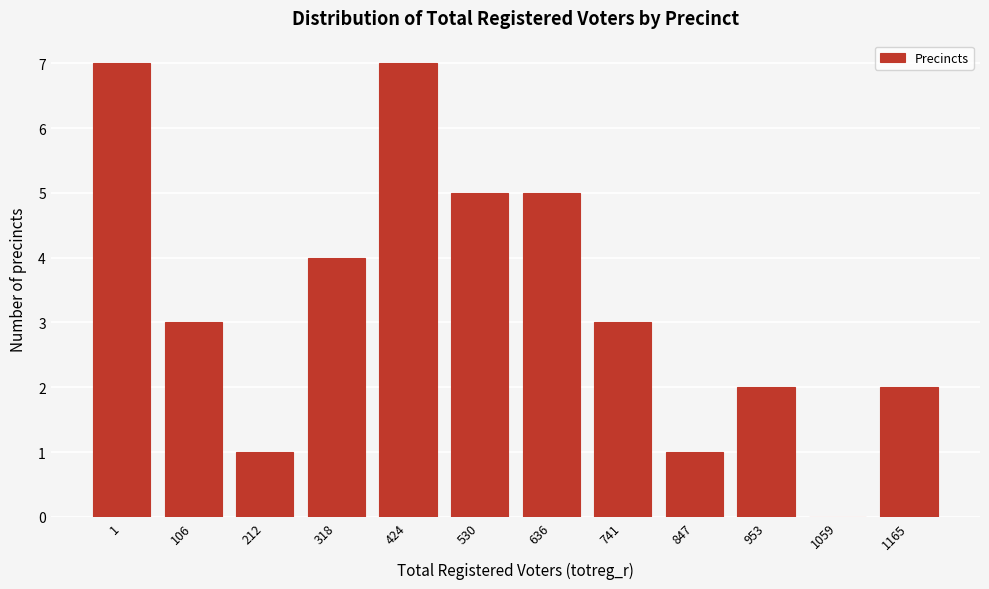

Reading right to left, what are all the values shown in this chart?

1165=2	1059=0	953=2	847=1	741=3	636=5	530=5	424=7	318=4	212=1	106=3	1=7